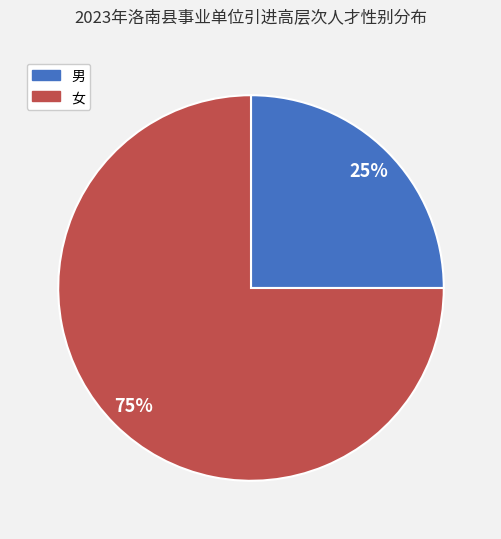

To the nearest percent, what portion does 男 represent?

25%